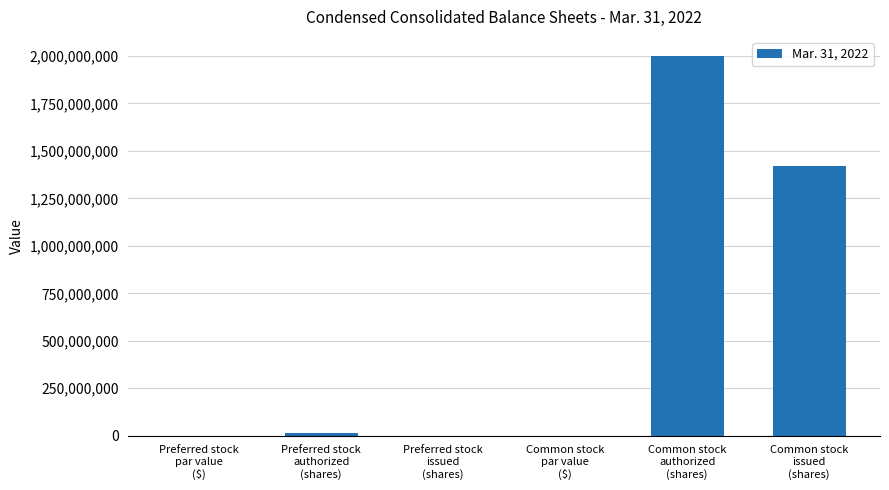

Count the number of data series in this chart.

1